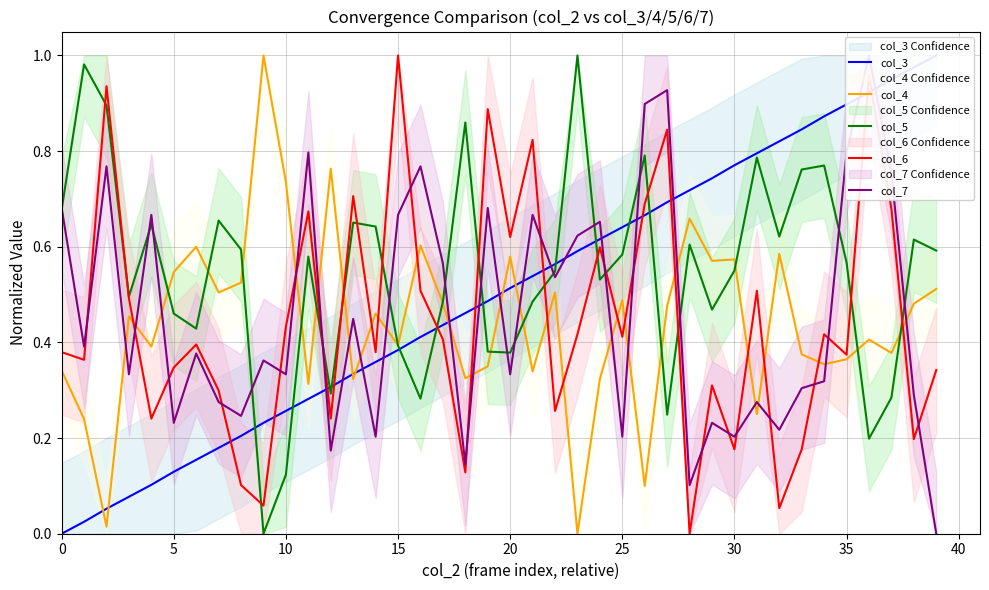

How many values in the col_6 series exceed 0?

39